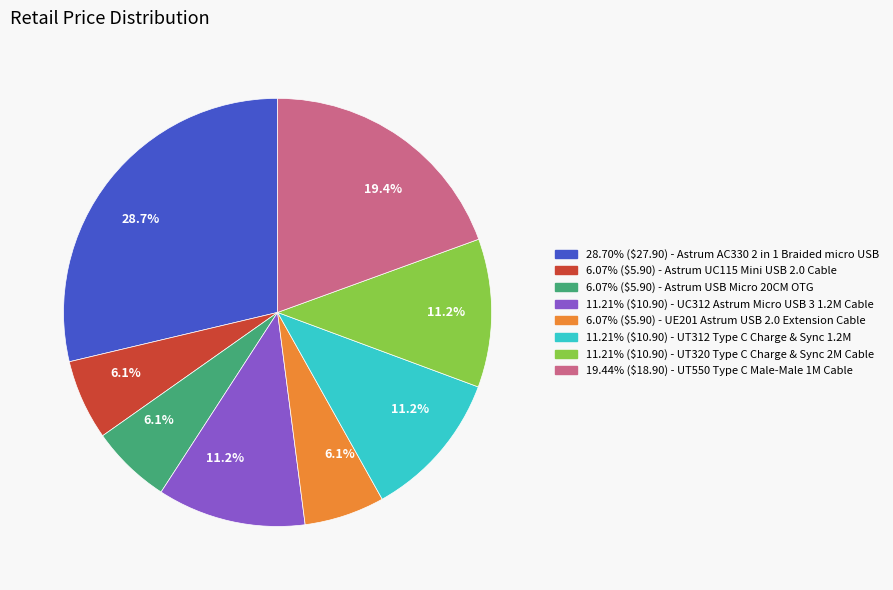

To the nearest percent, what is the average slice percentage?

12%